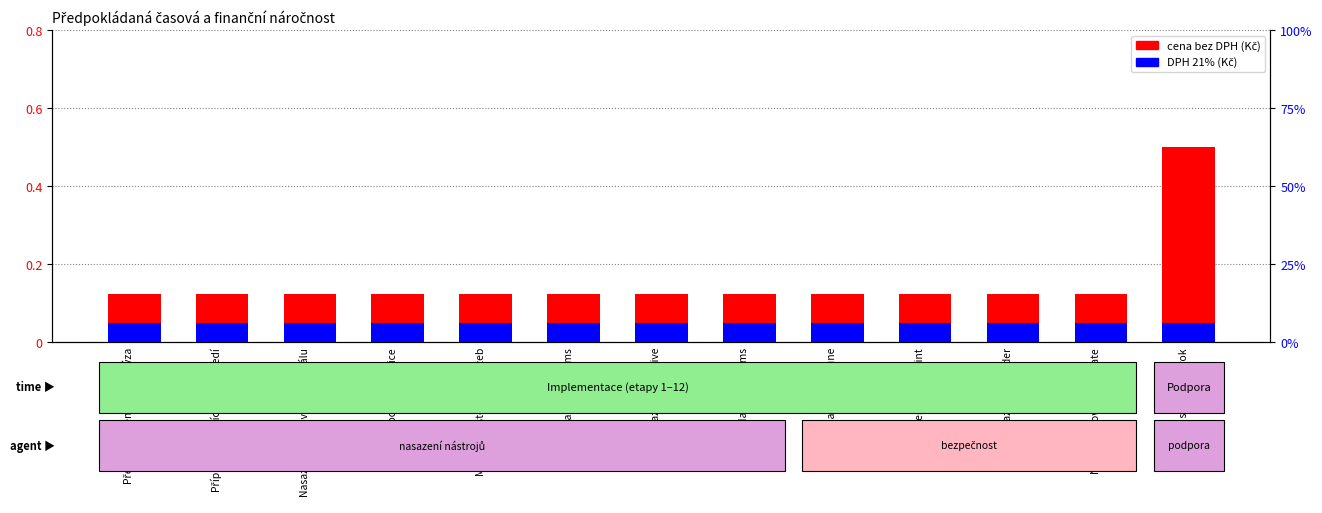

The value of DPH 21% (Kč) at Podpora a servis na 1 rok is 0.0. True or false?

False